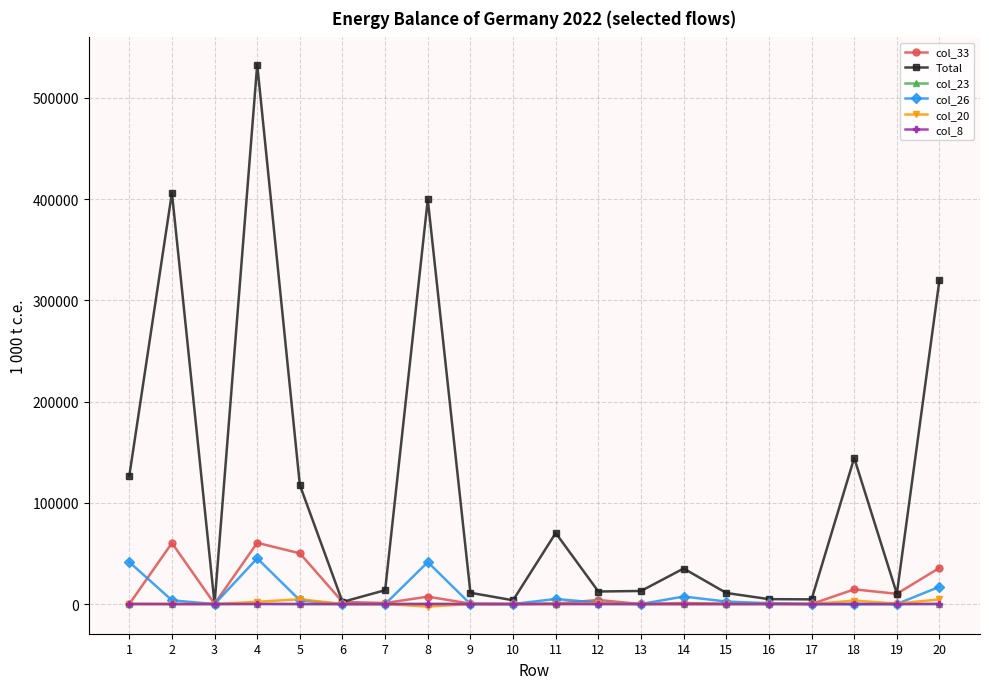

What is the greatest value displayed?

532872.8